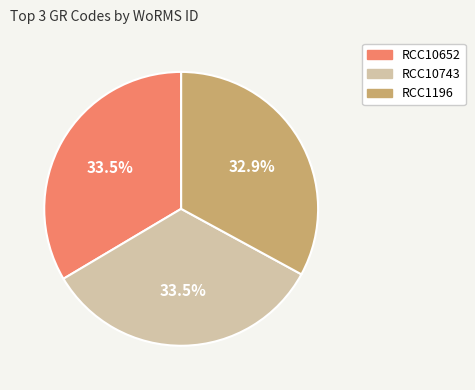

To the nearest percent, what is the difference between the RCC1196 and RCC10652 slice percentages?

1%